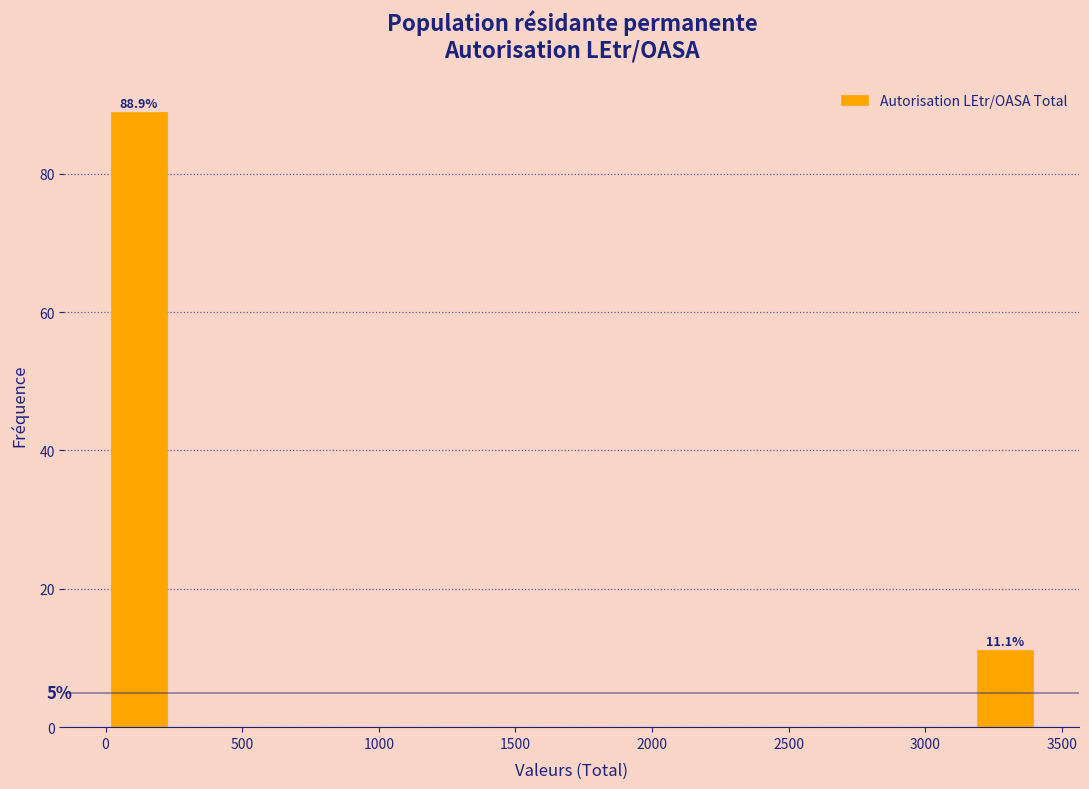

Which range on the x-axis has the tallest bar?

0 to 250